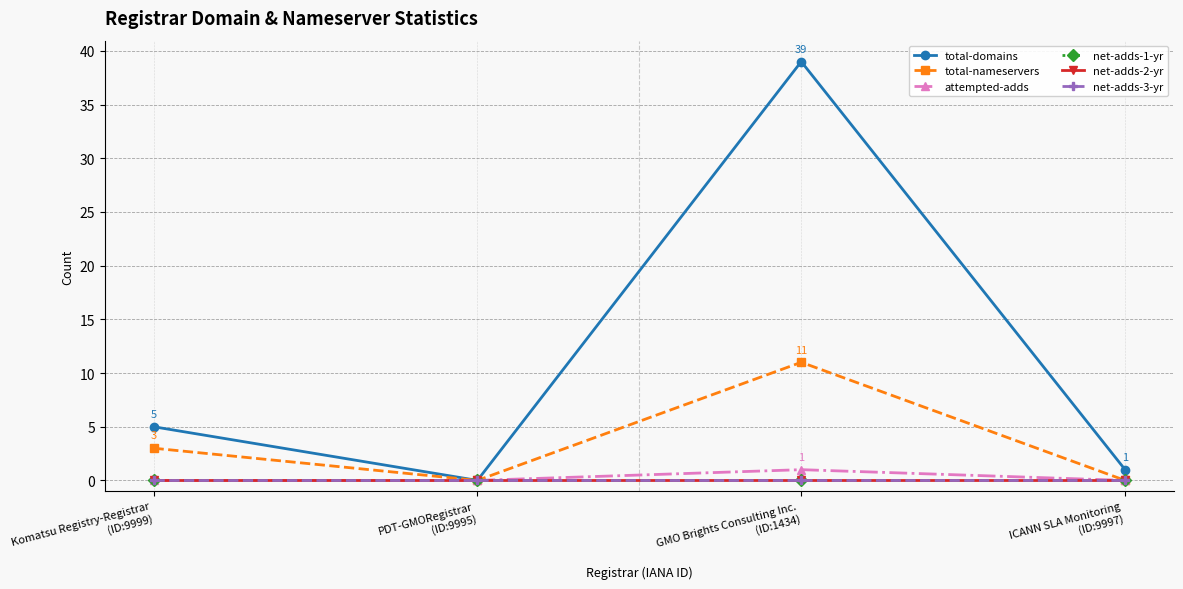

Reading left to right, what are all the values shown in this chart?

total-domains: 5	0	39	1
total-nameservers: 3	0	11	0
attempted-adds: 0	0	1	0
net-adds-1-yr: 0	0	0	0
net-adds-2-yr: 0	0	0	0
net-adds-3-yr: 0	0	0	0